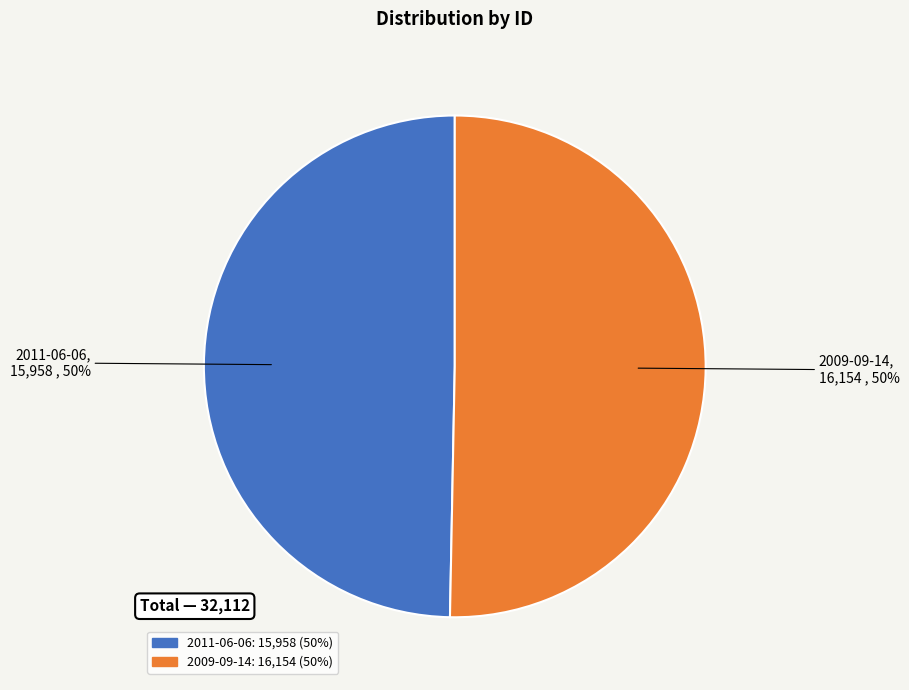

To the nearest percent, what is the combined percentage of 2011-06-06 and 2009-09-14?

100%